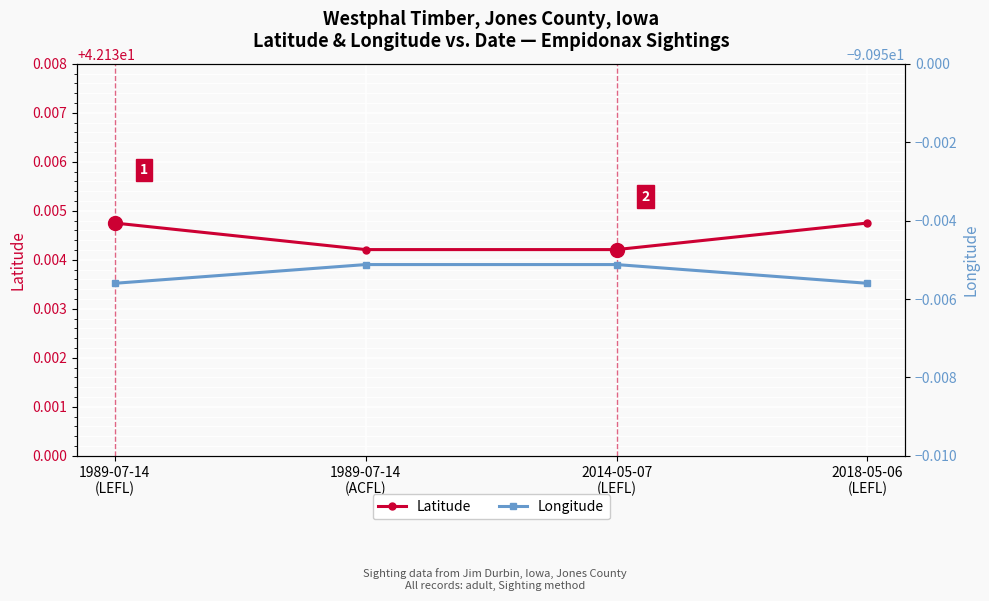

What are all the series names shown in the legend?

Latitude, Longitude